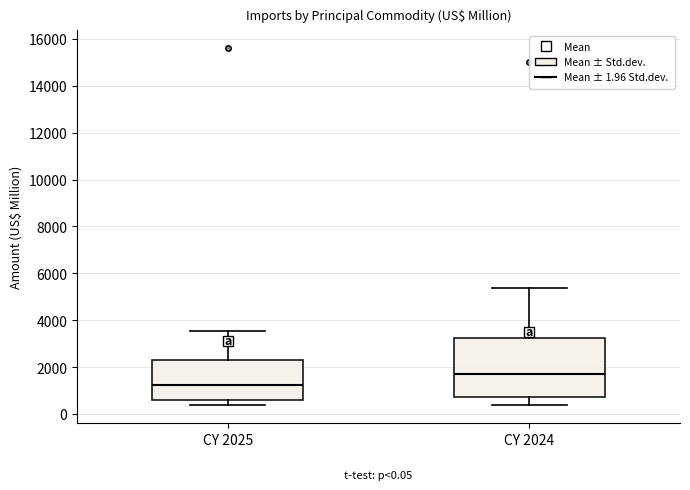

Comparing the boxes themselves (not the whiskers), which one is the tallest?

CY 2024